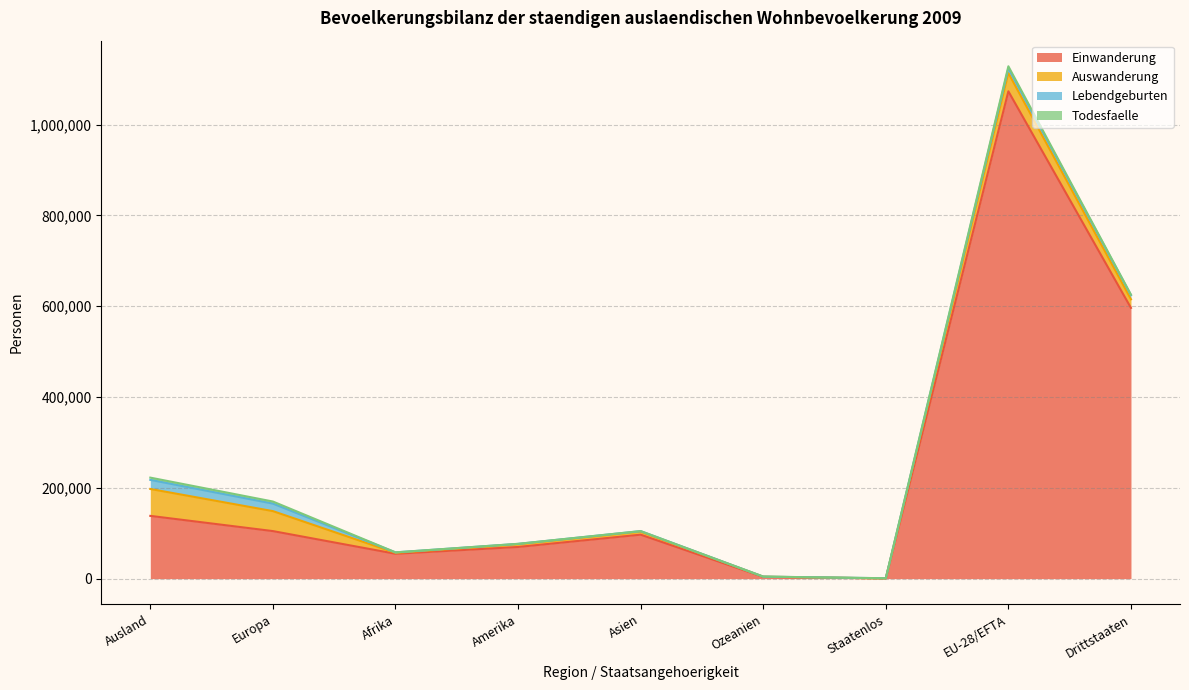

What is the difference between the second highest and minimum values in the Auswanderung series?

43975